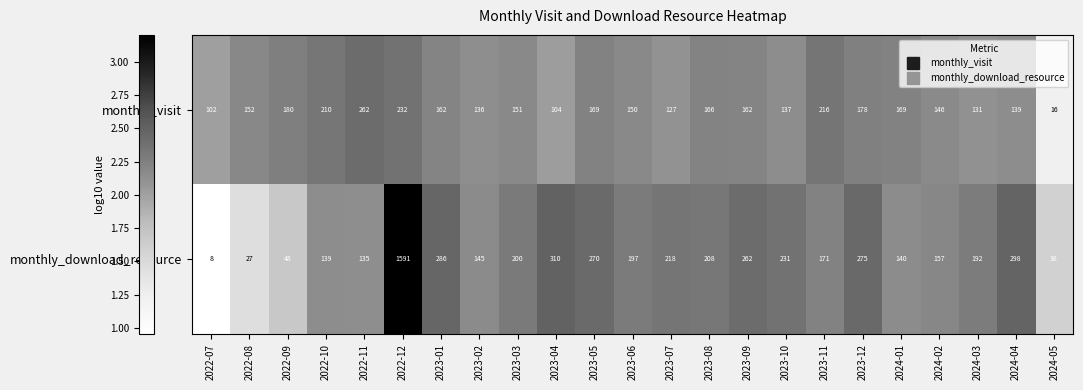

What is the minimum value shown in the chart?

8